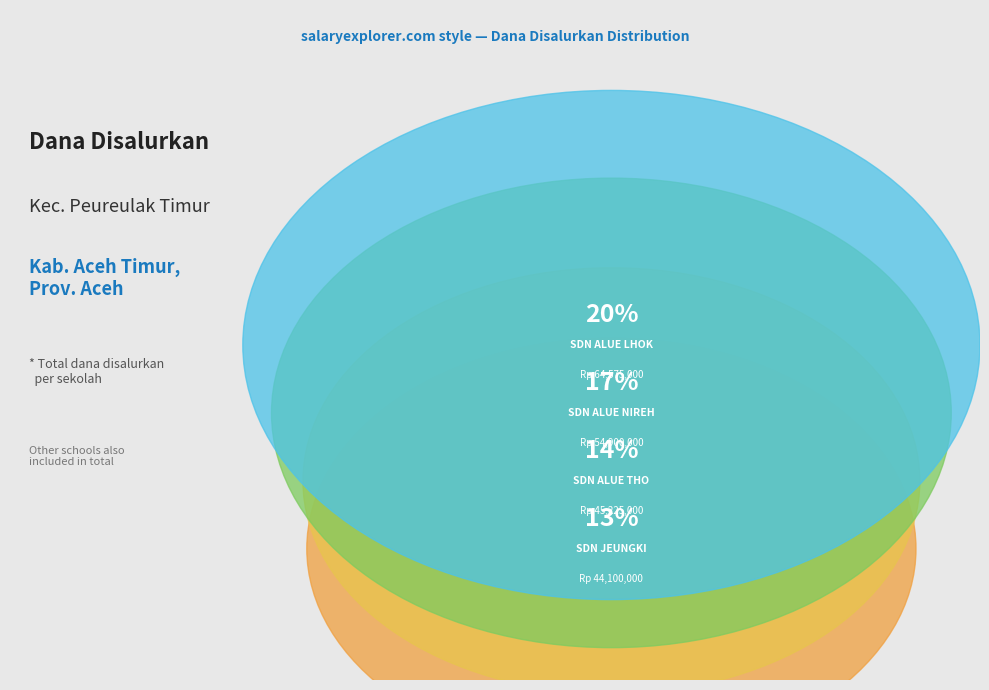

What portion of the pie excludes SDS KEBUN PT PPP?

92.0%